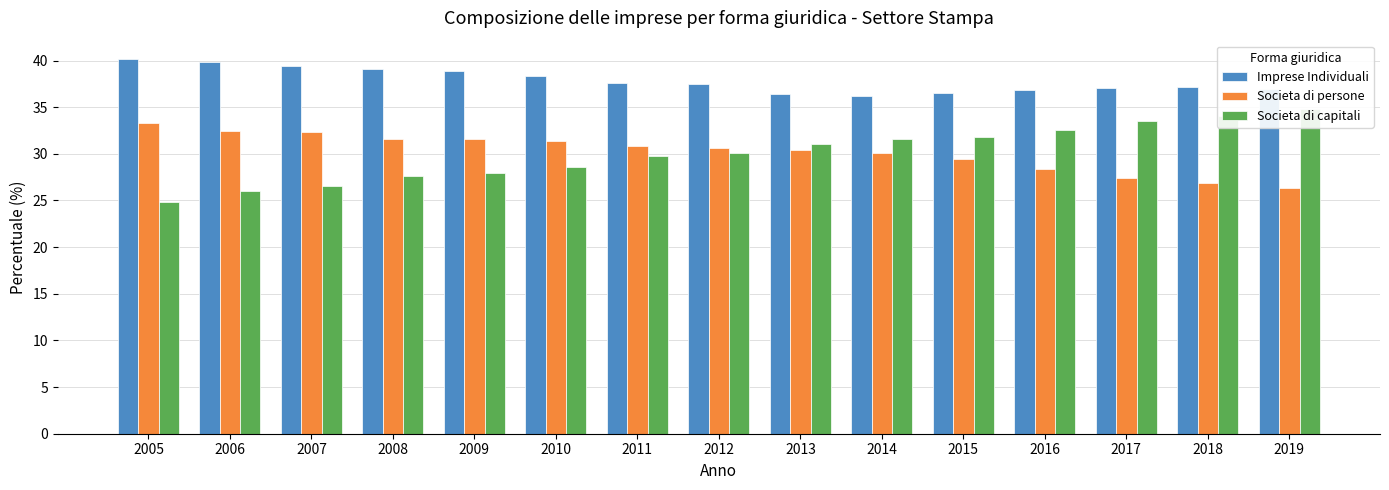

What is the lowest value of the Societa di persone series?

26.3